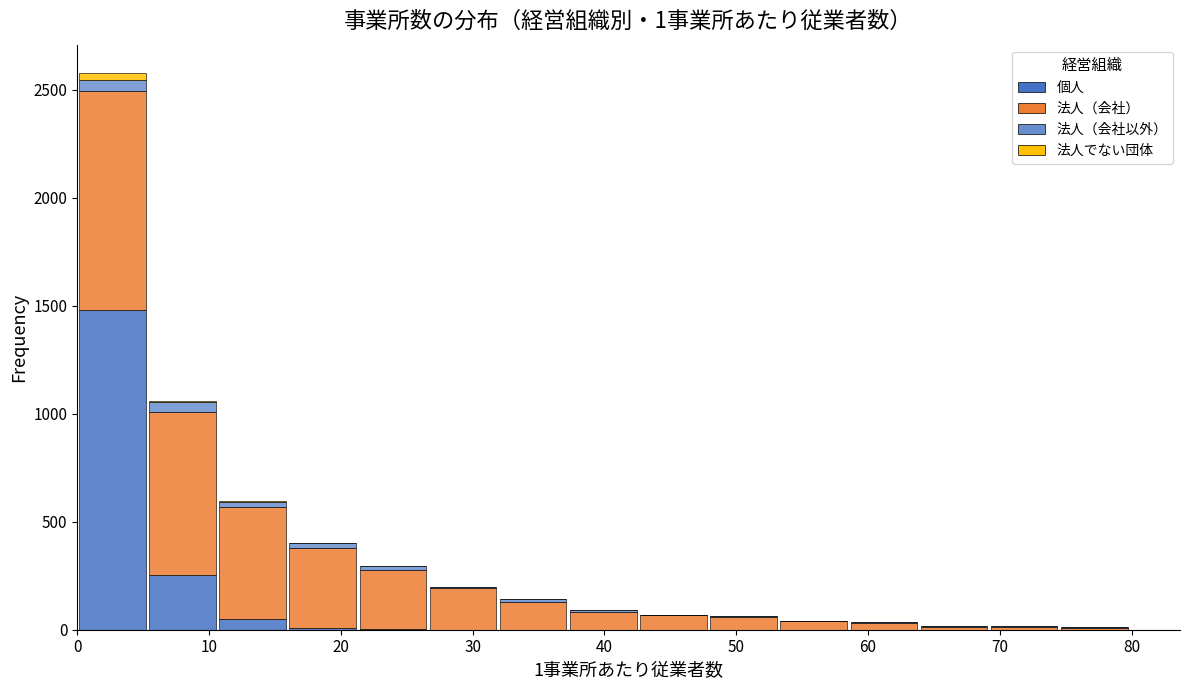

Which range on the x-axis has the tallest stacked bar (by total height)?

0 to 5